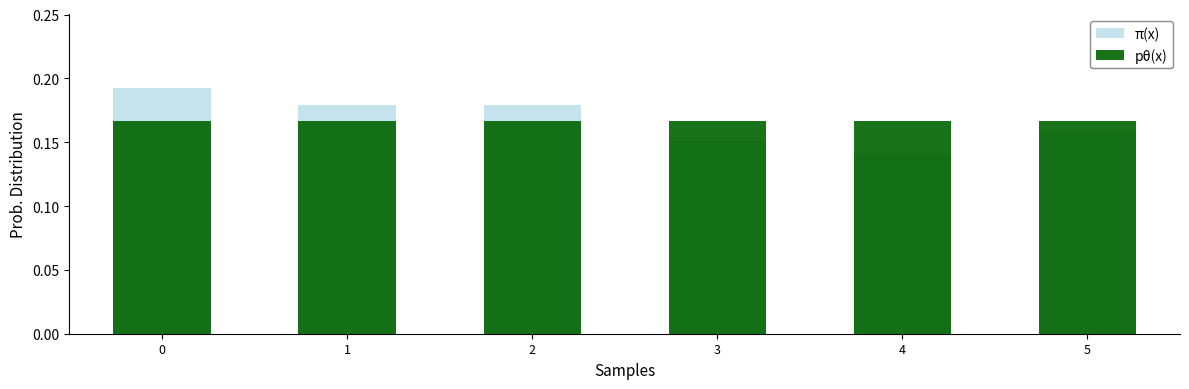

What is the value of the pθ(x) bar at the 3rd from the left?

0.2